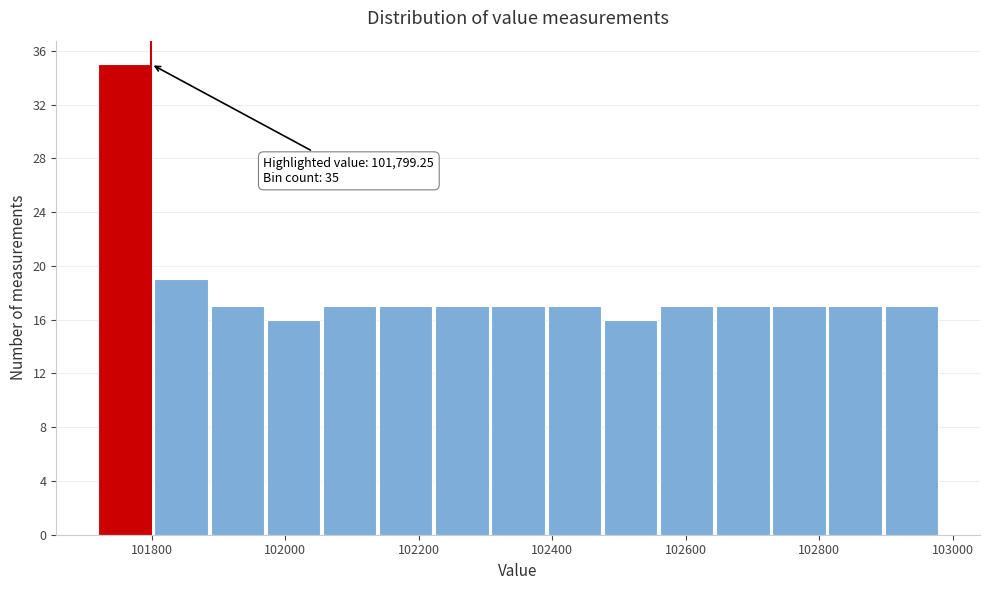

Over which range of the x-axis is the bar tallest?

101720 to 101800